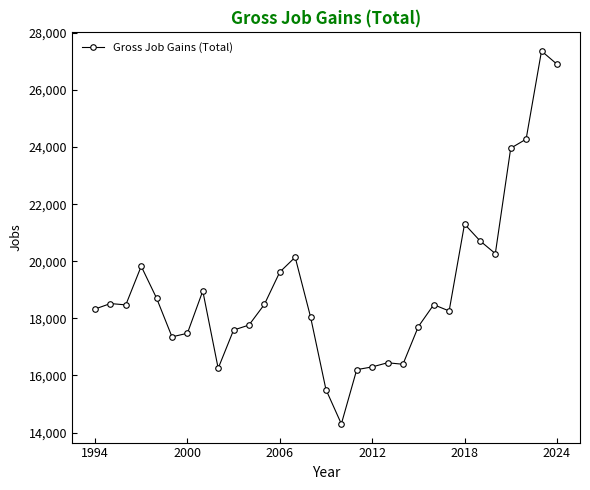

What is the minimum value shown in the chart?

14302